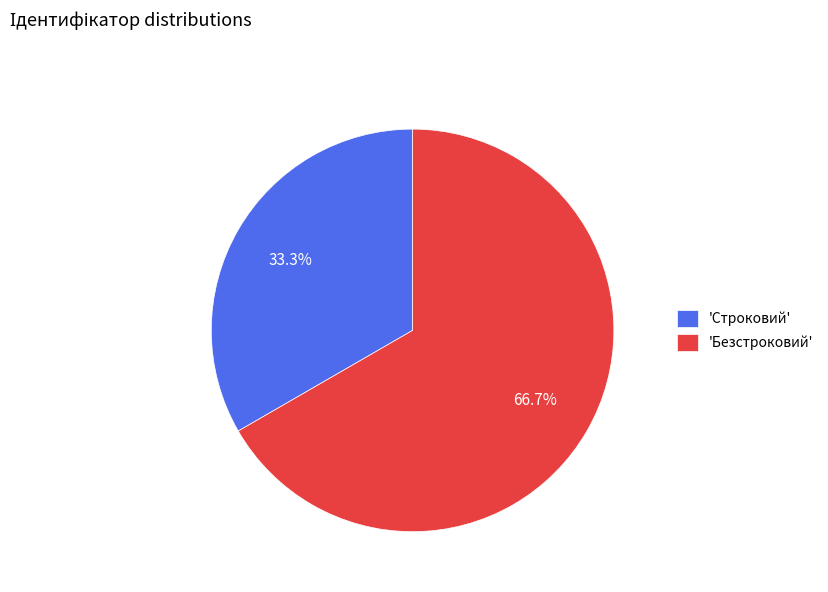

How many slices are in this pie chart?

2